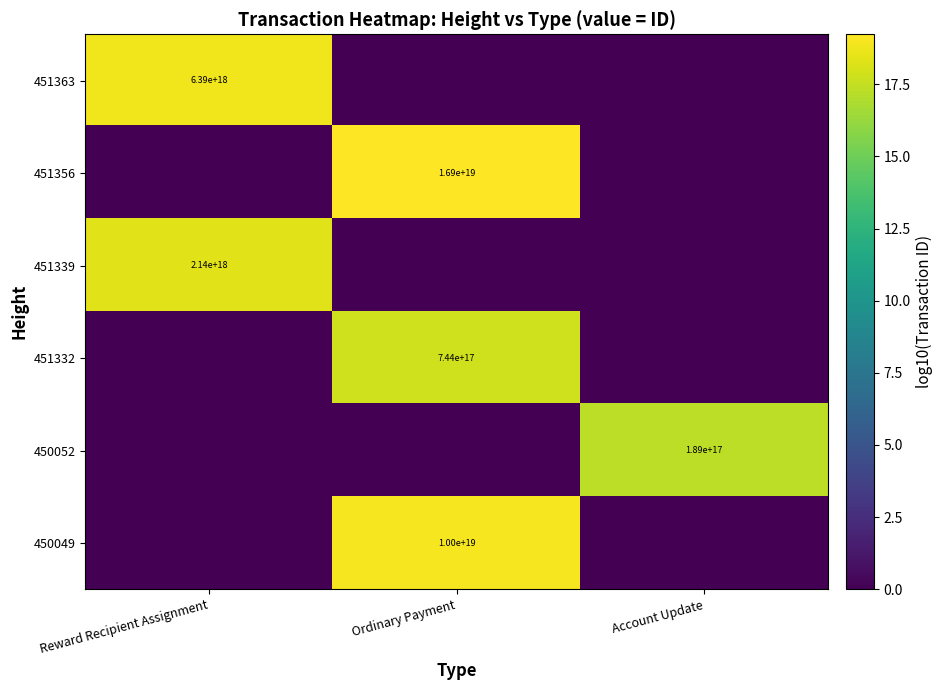

What is the greatest value displayed?

19.2